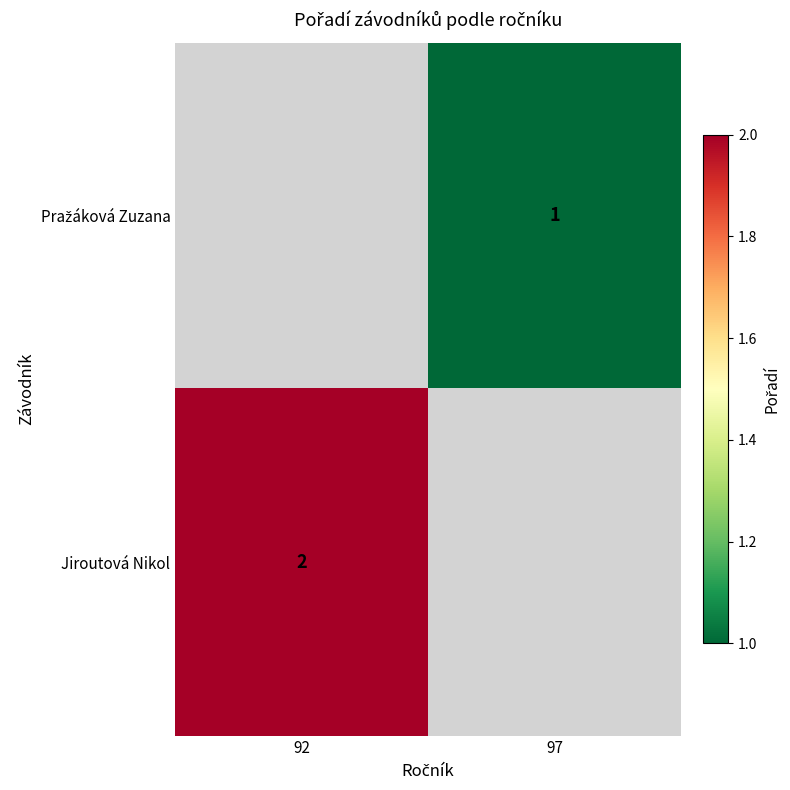

True or false: Jiroutová Nikol has a value of 3 at 92.

False